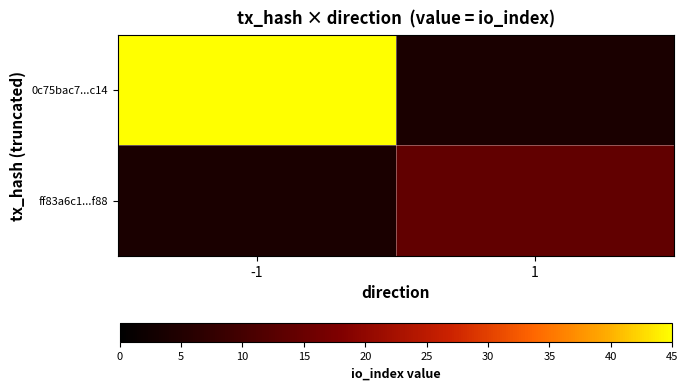

Rank the series by their average value, from highest to lowest.

0c75bac7...c14, ff83a6c1...f88